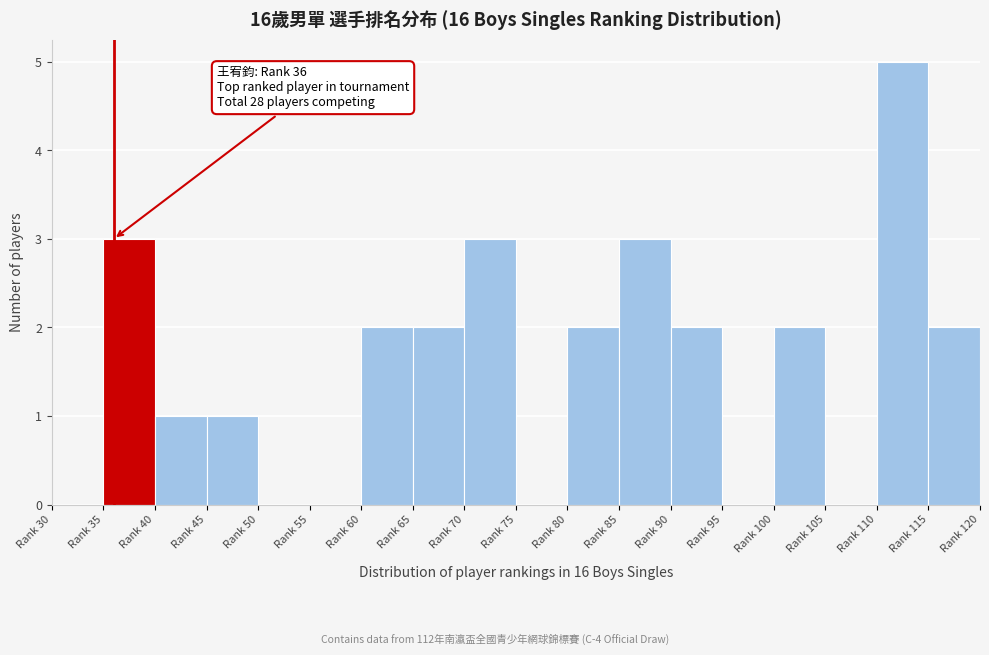

Reading left to right, extract all data points from this chart.

Rank 30=0	Rank 35=3	Rank 40=1	Rank 45=1	Rank 50=0	Rank 55=0	Rank 60=2	Rank 65=2	Rank 70=3	Rank 75=0	Rank 80=2	Rank 85=3	Rank 90=2	Rank 95=0	Rank 100=2	Rank 105=0	Rank 110=5	Rank 115=2